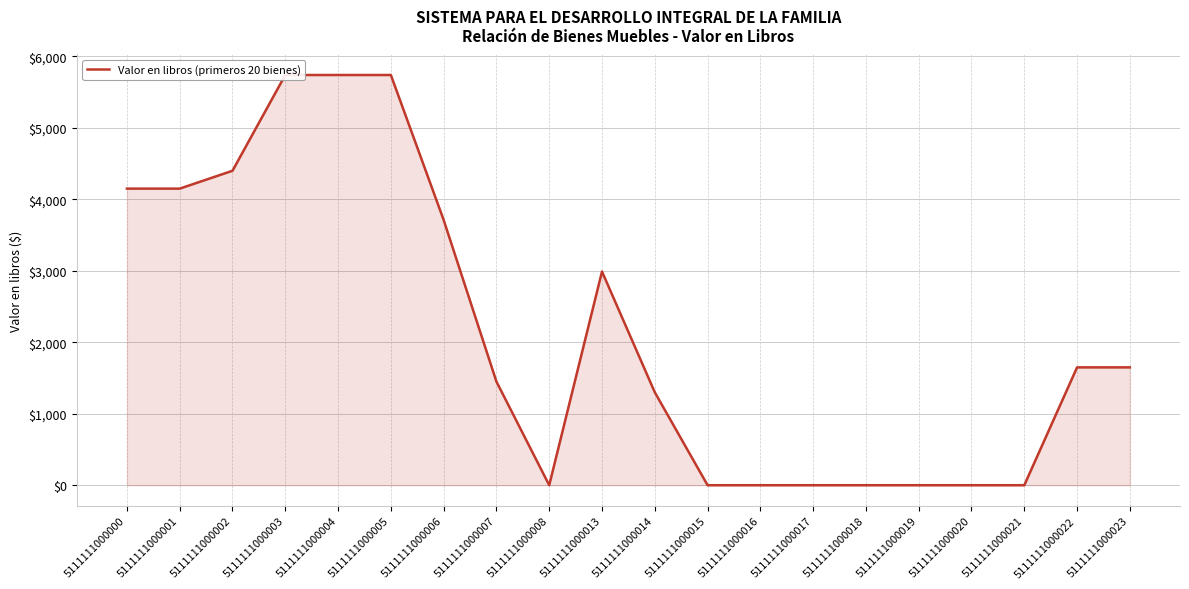

Rank the categories by value from highest to lowest.

5111111000003, 5111111000004, 5111111000005, 5111111000002, 5111111000000, 5111111000001, 5111111000006, 5111111000013, 5111111000022, 5111111000023, 5111111000007, 5111111000014, 5111111000008, 5111111000015, 5111111000016, 5111111000017, 5111111000018, 5111111000019, 5111111000020, 5111111000021